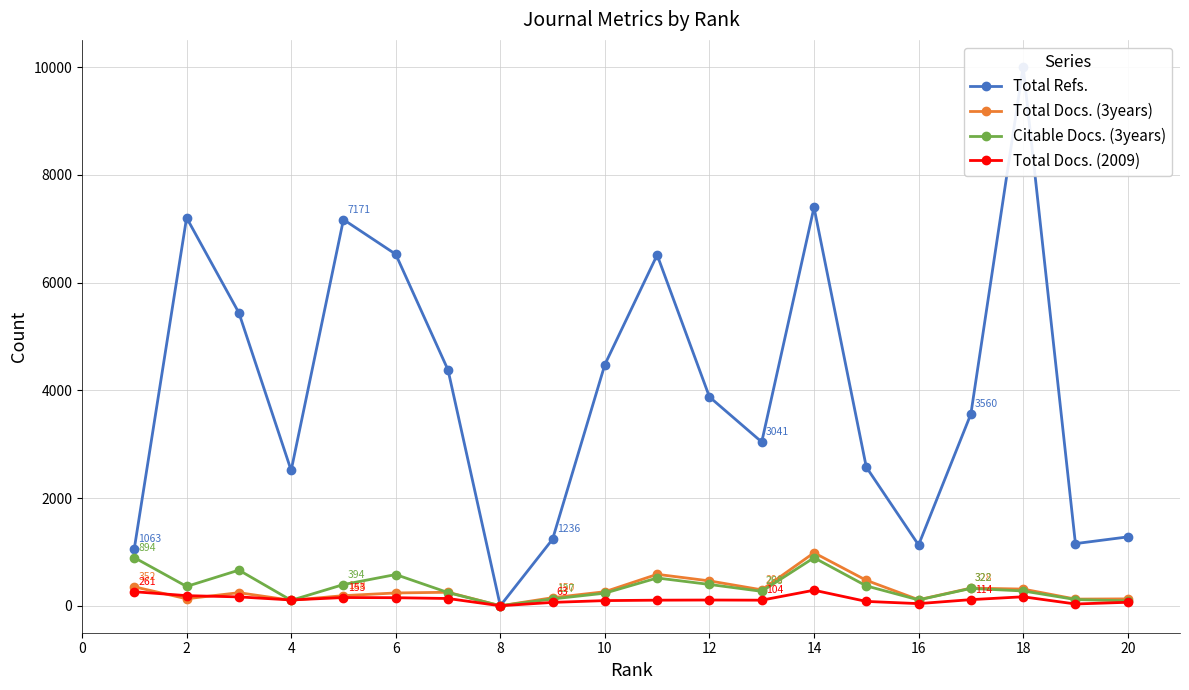

What is the greatest value displayed?

10007